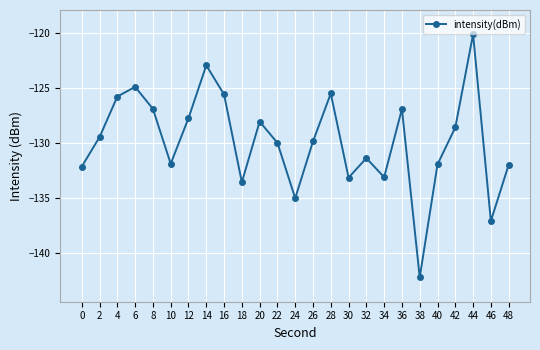

True or false: there are more than 0 points higher than both neighbors.

True